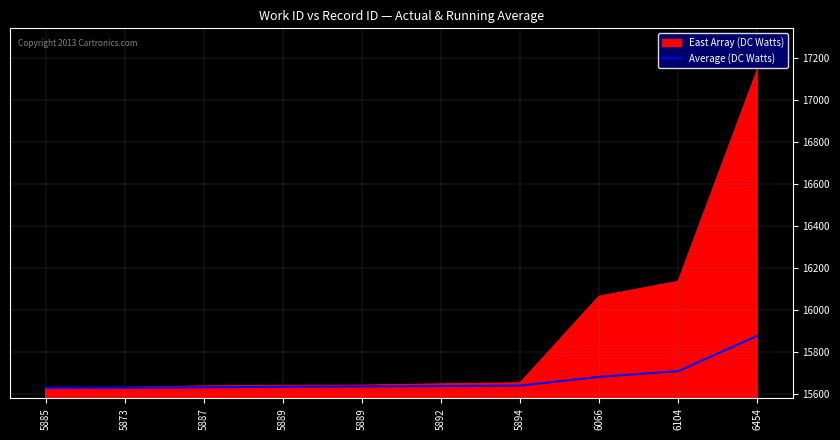

How many lines are shown in the chart?

2